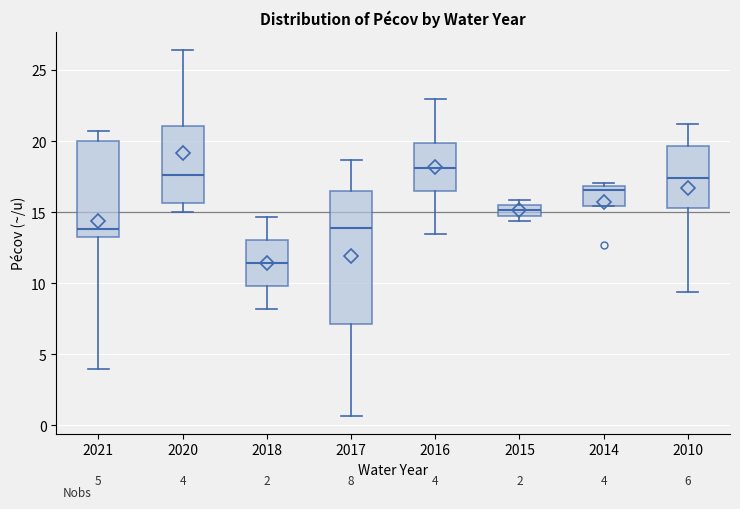

Which box has the lowest median line?

2018